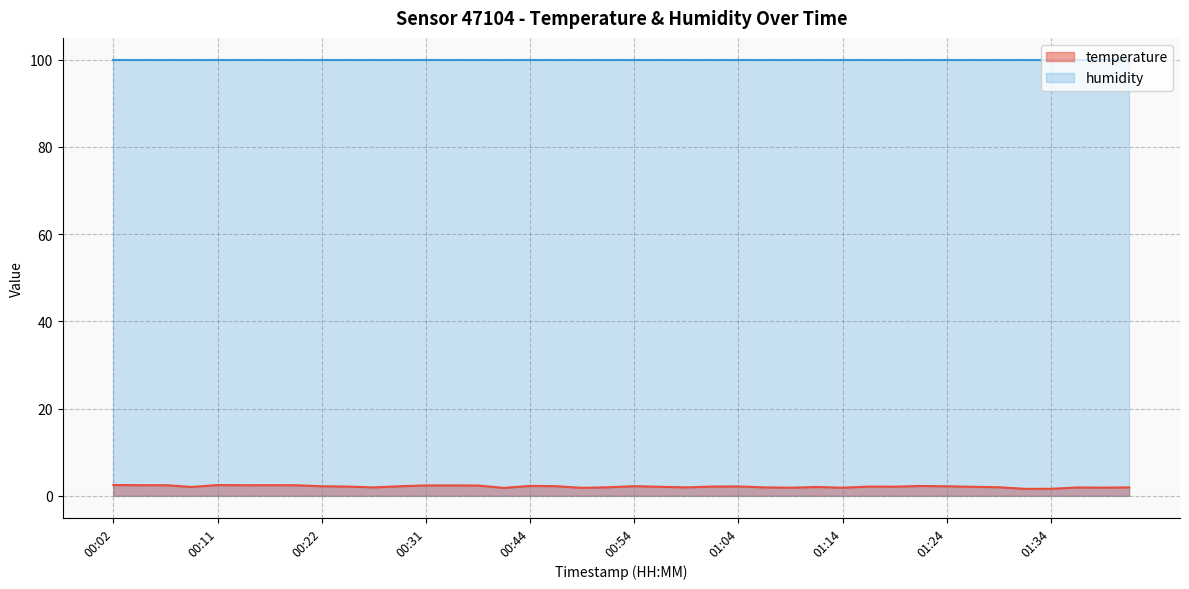

Where does the data first go above 2?

00:02